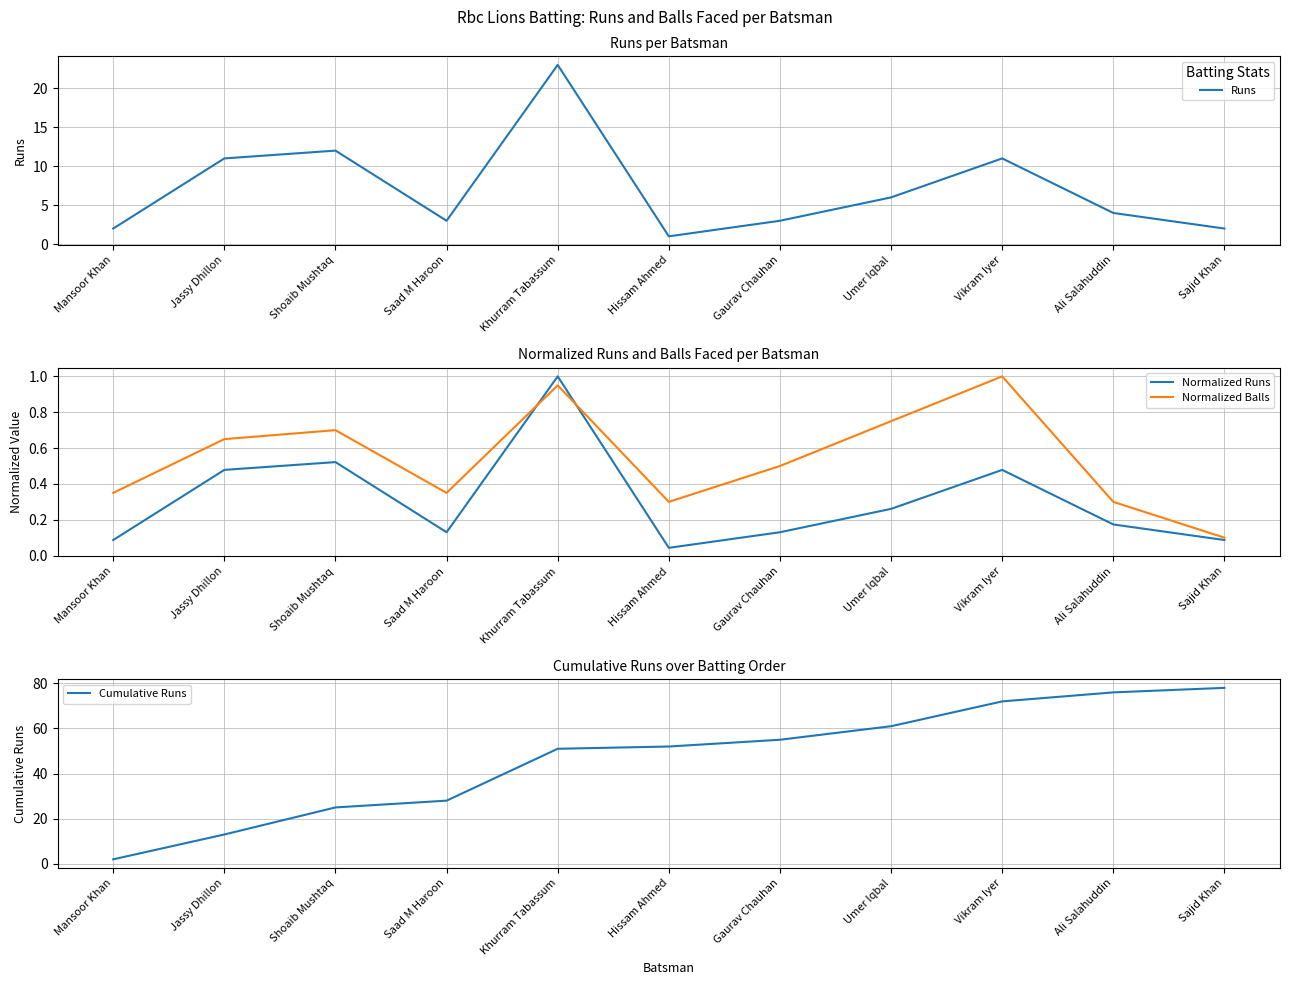

In Normalized Runs, how many points are lower than both neighbors (excluding endpoints)?

2